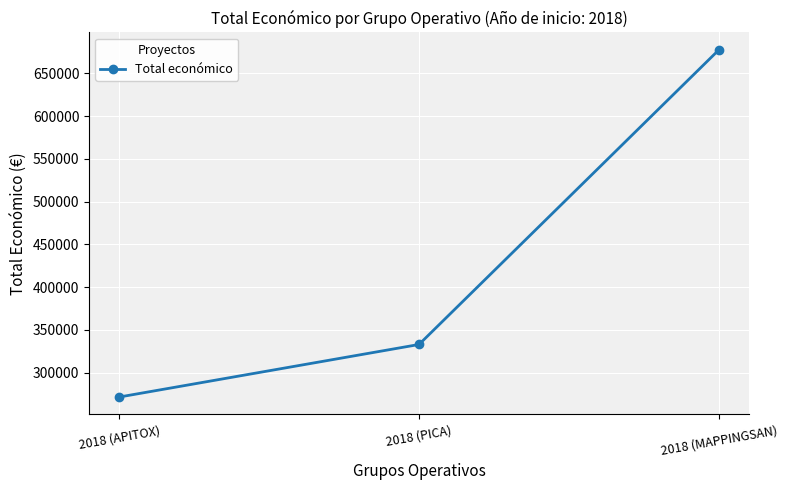

Reading left to right, list all the values displayed in this chart.

2018 (APITOX)=271552	2018 (PICA)=333001	2018 (MAPPINGSAN)=677425